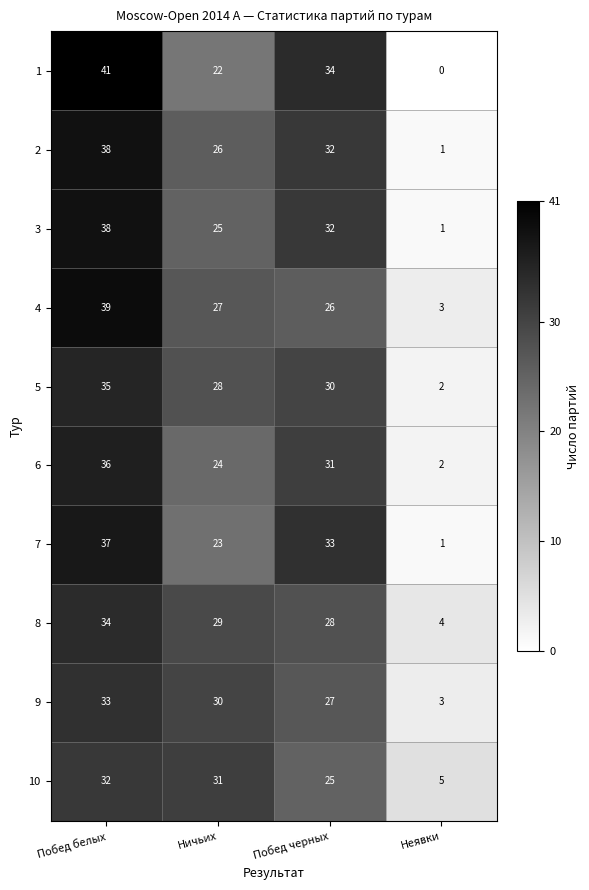

What is the spread (max minus min) of values at Ничьих?

9